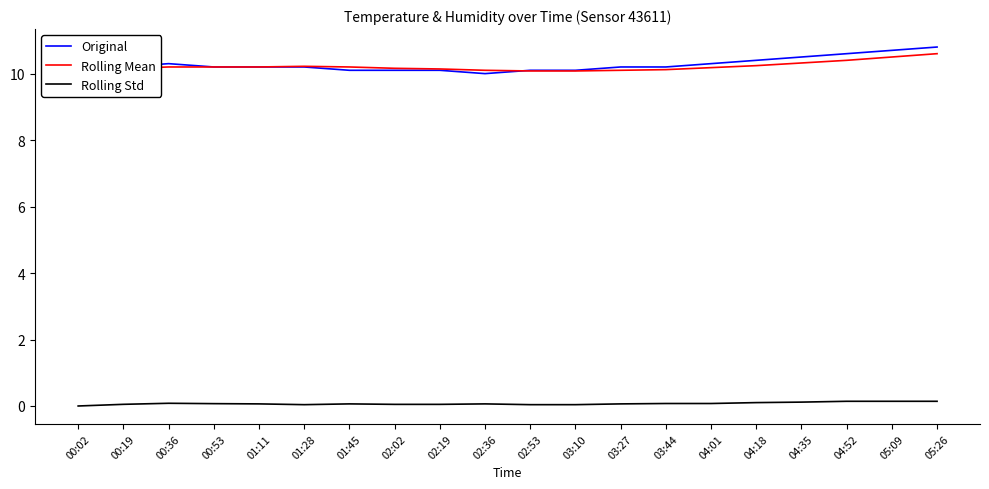

The value of Rolling Mean at 02:53 is 10.1. True or false?

True